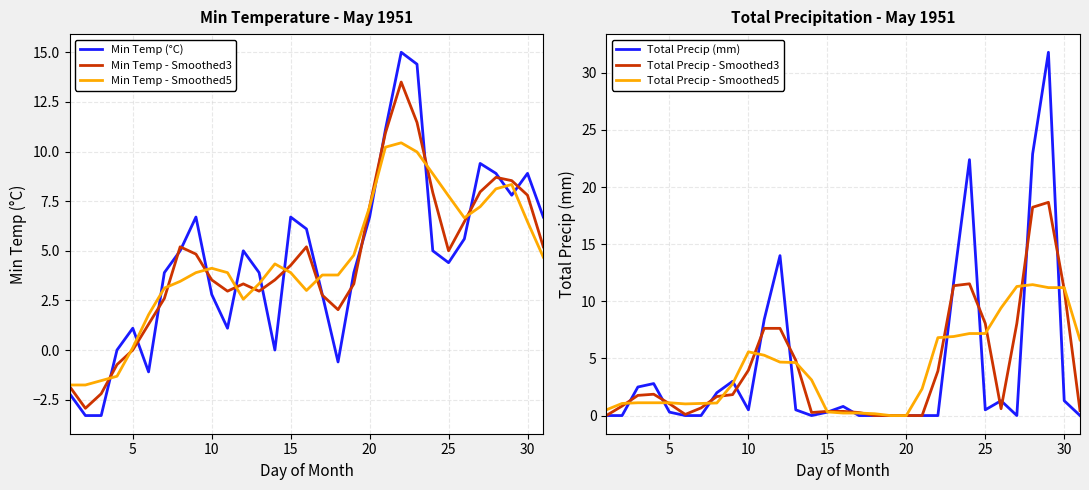

The Total Precip - Smoothed5 series shows 7.2 at 25. True or false?

True